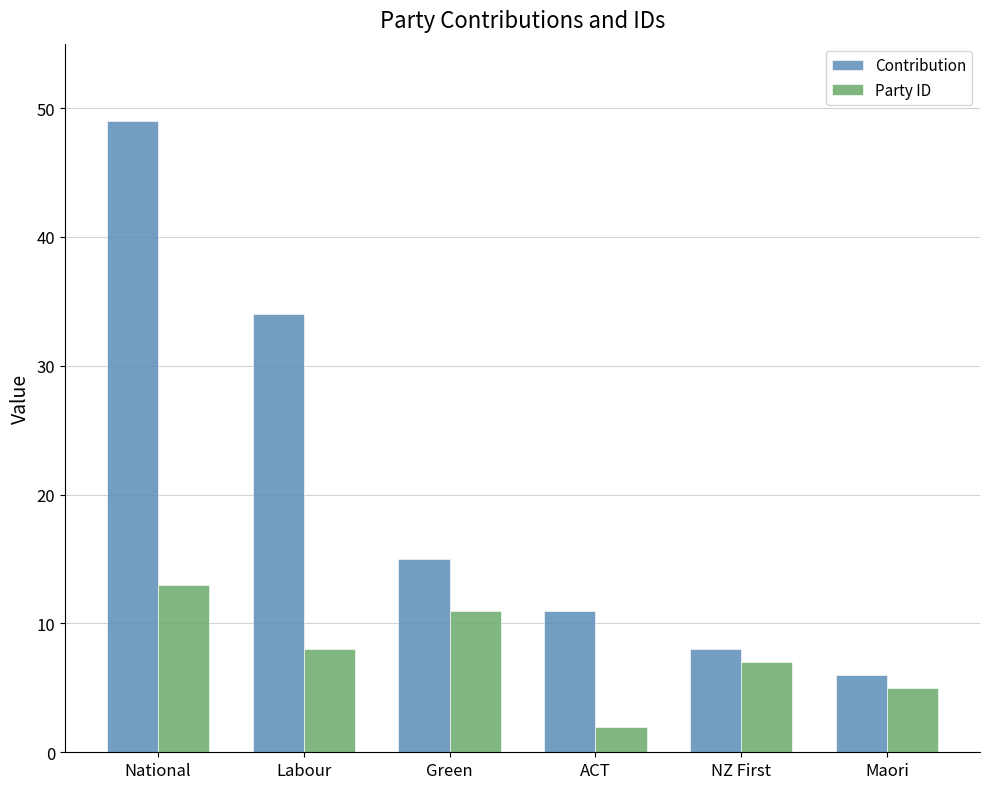

What are all the series names shown in the legend?

Contribution, Party ID